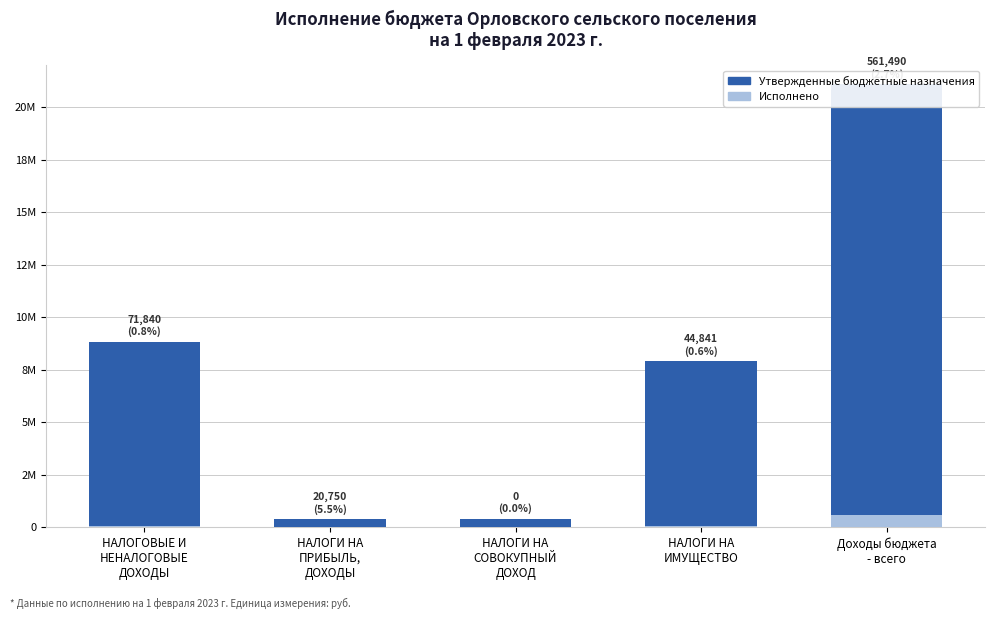

The Исполнено series shows 20749.5 at НАЛОГИ НА
ПРИБЫЛЬ,
ДОХОДЫ. True or false?

True